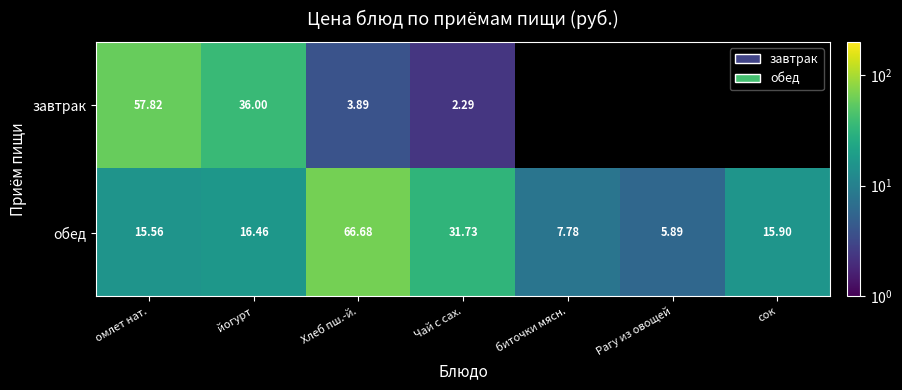

Where is обед nearest to the value 36?

Чай с сах.